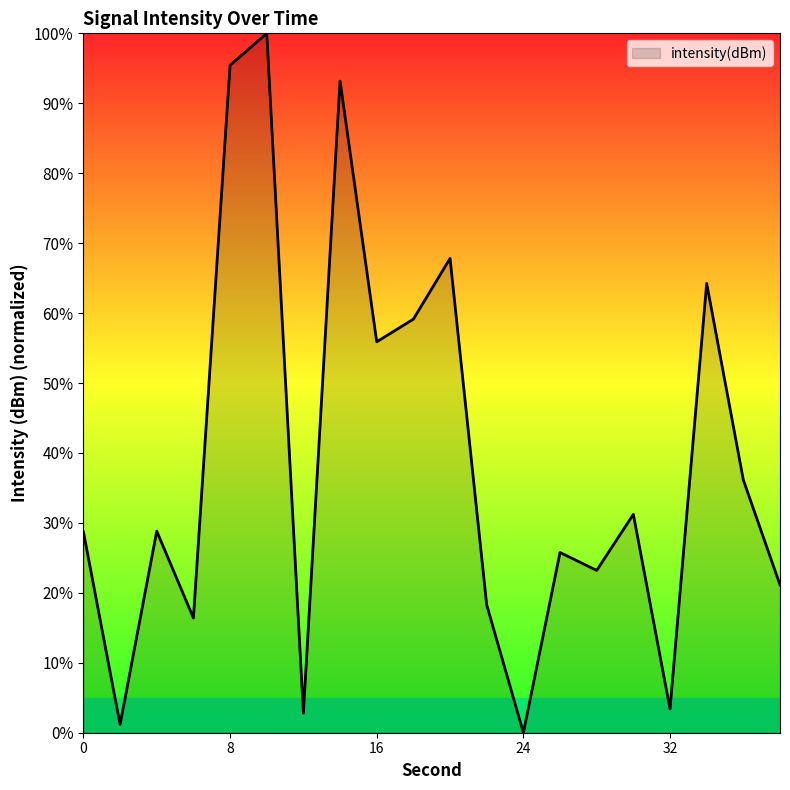

What is the greatest value displayed?

100.0